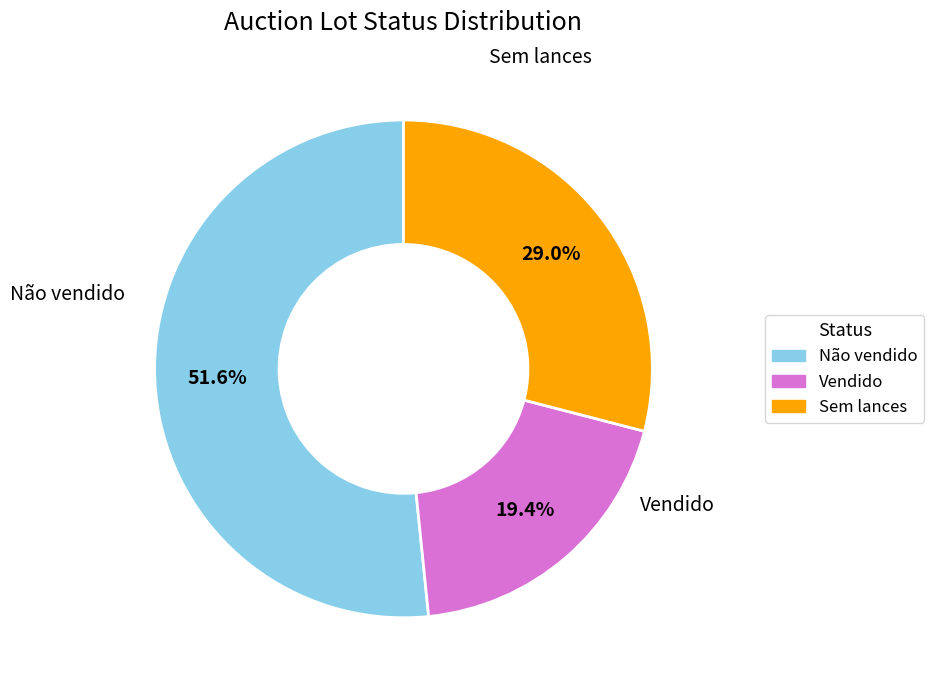

Which has a higher value, Sem lances or Vendido?

Sem lances